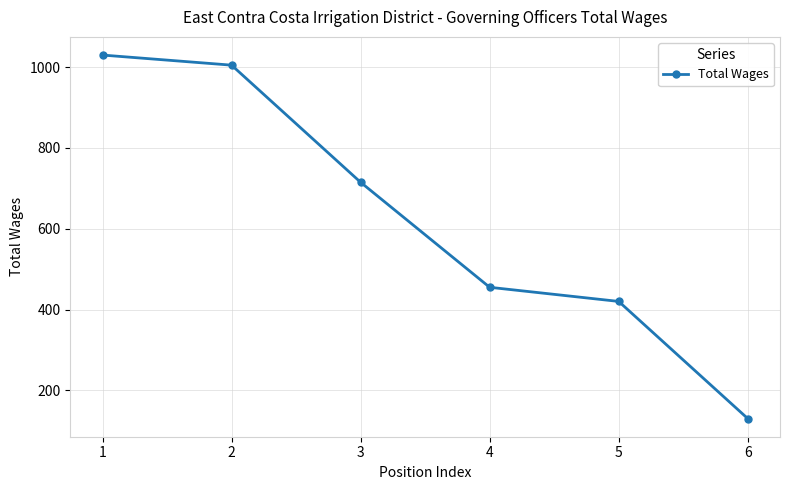

Does the chart have visible grid lines?

Yes